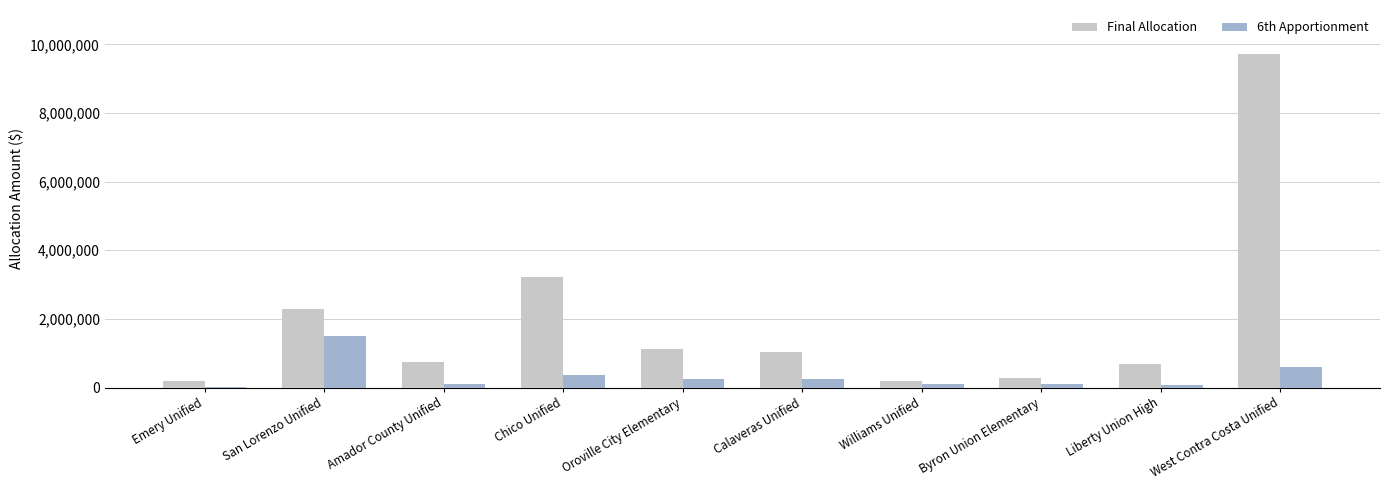

What is the highest value of the Final Allocation series?

9724554